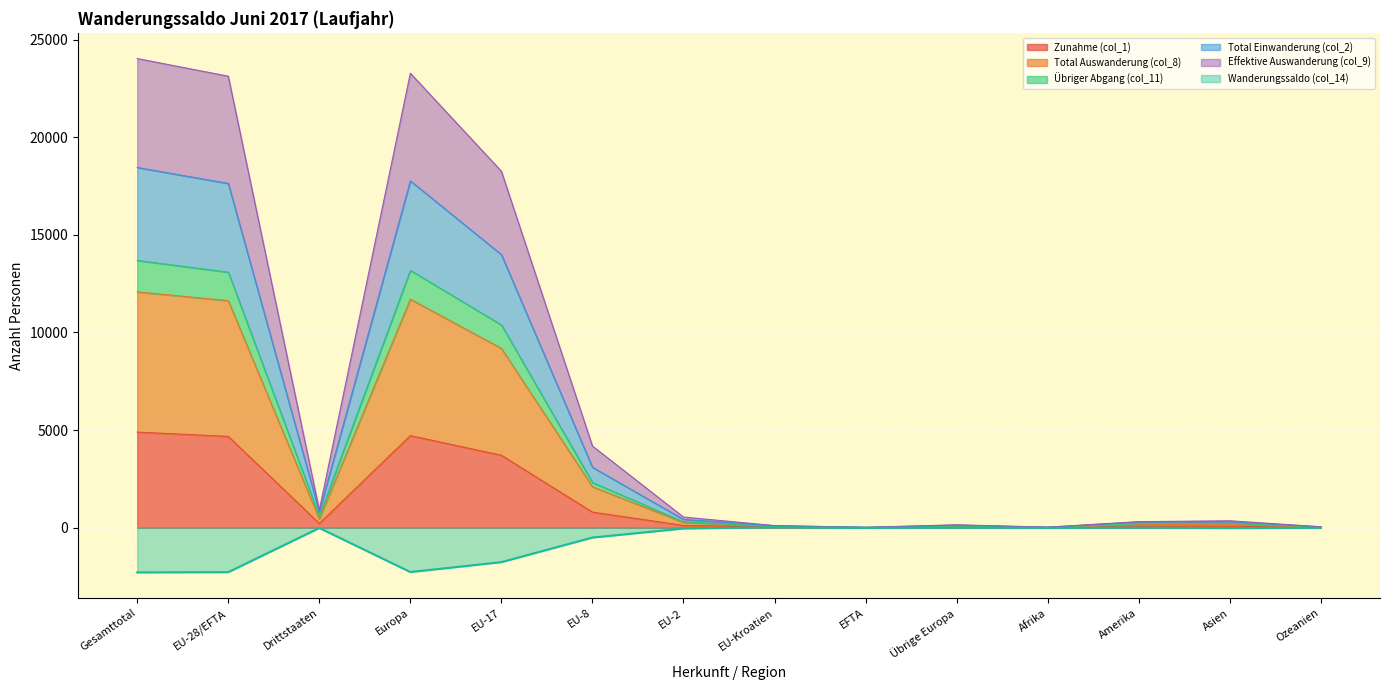

Read the Zunahme (col_1) value at Europa, to the nearest 100.

4700